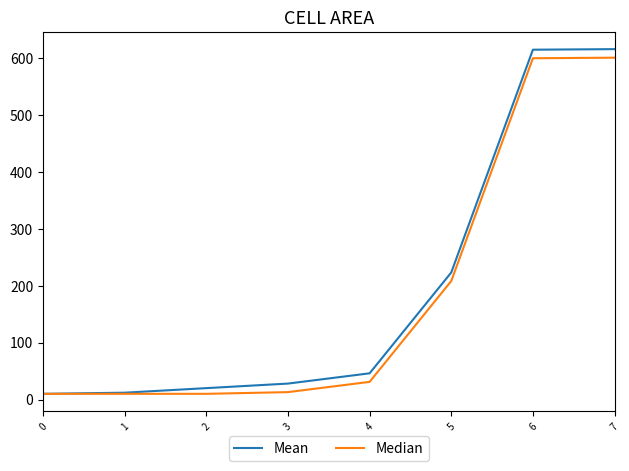

Which series has the widest spread of values?

Mean